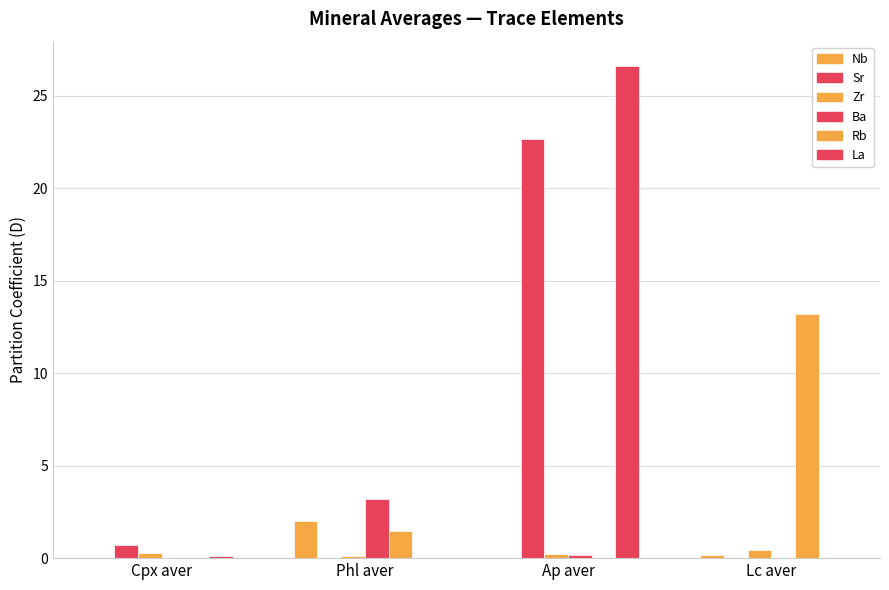

The Rb series shows 0.0 at Cpx aver. True or false?

True